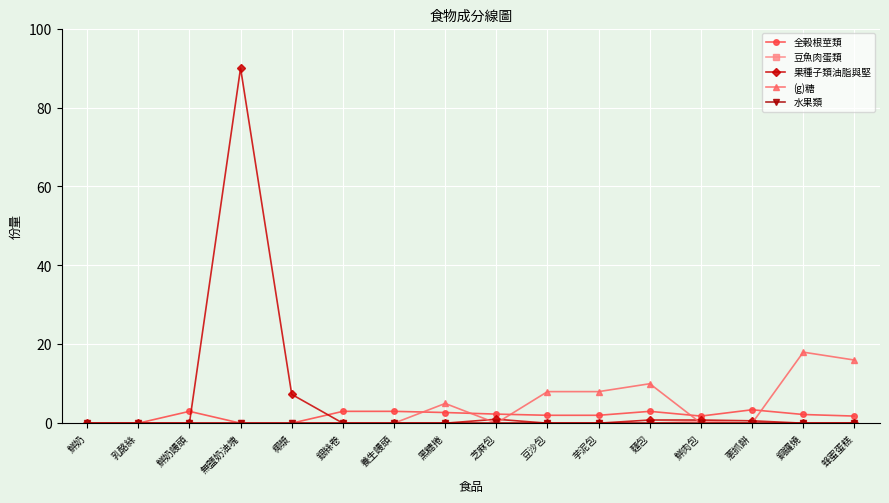

What is the maximum value shown in the chart?

90.0